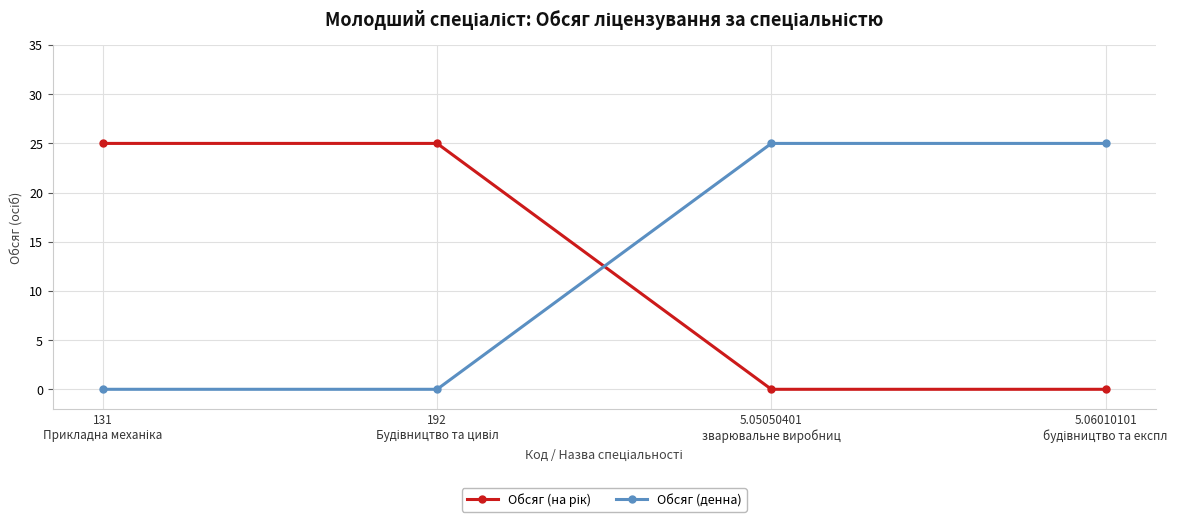

Read the Обсяг (денна) value at 5.05050401
зварювальне виробниц, to the nearest 5.

25